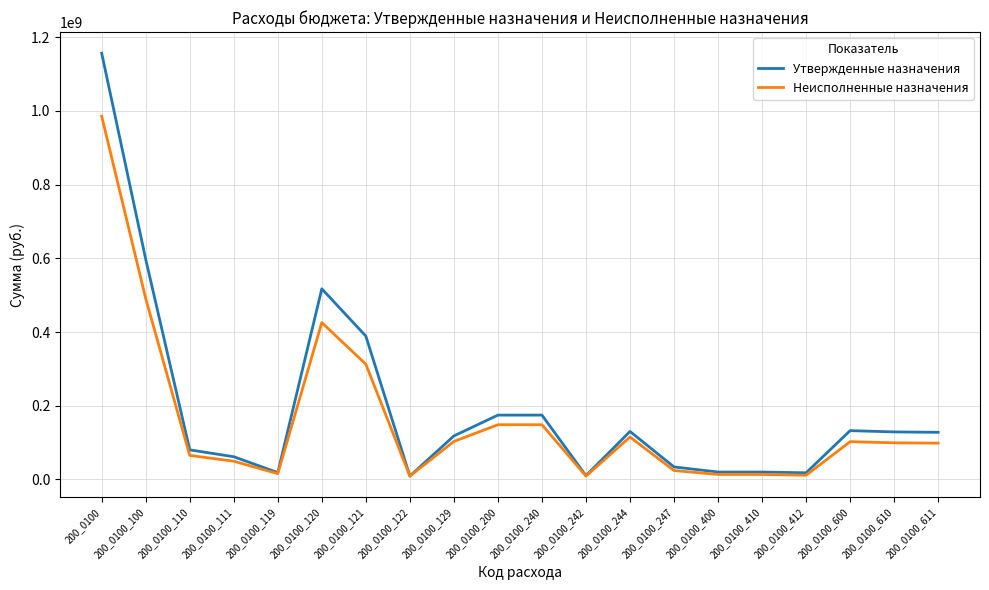

What is the average value of the Утвержденные назначения series?

195951050.5